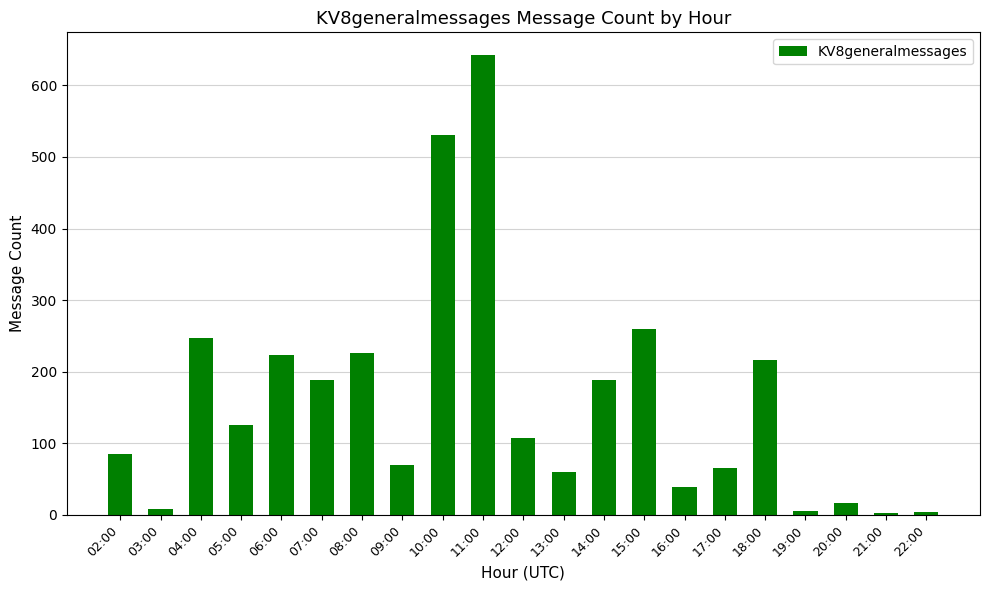

The chart shows a value of 107 at 12:00. True or false?

True